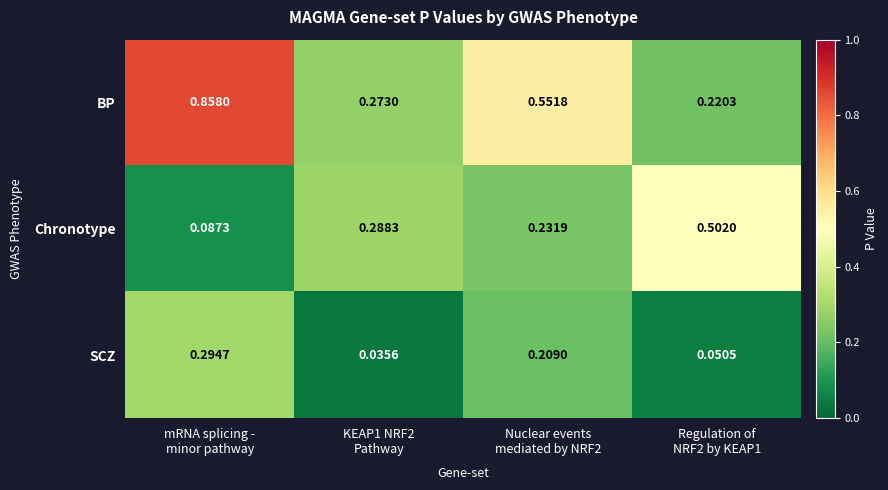

Which series has the widest spread of values?

BP